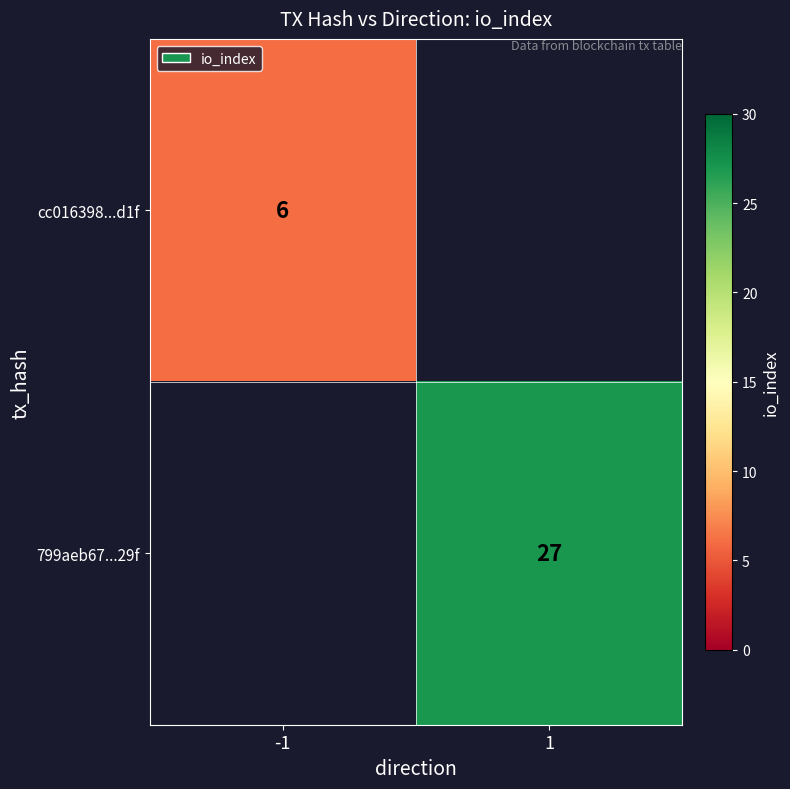

True or false: 799aeb67...29f has a value of 41 at 1.

False